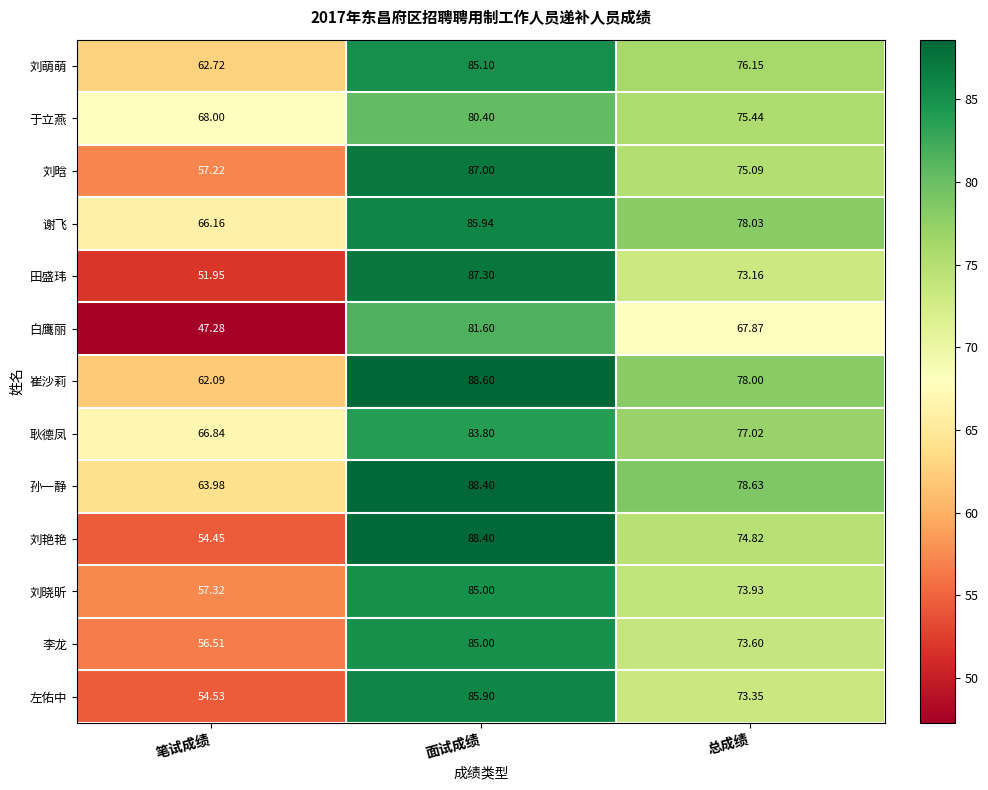

What is the difference between the highest and lowest values at 总成绩?

10.8